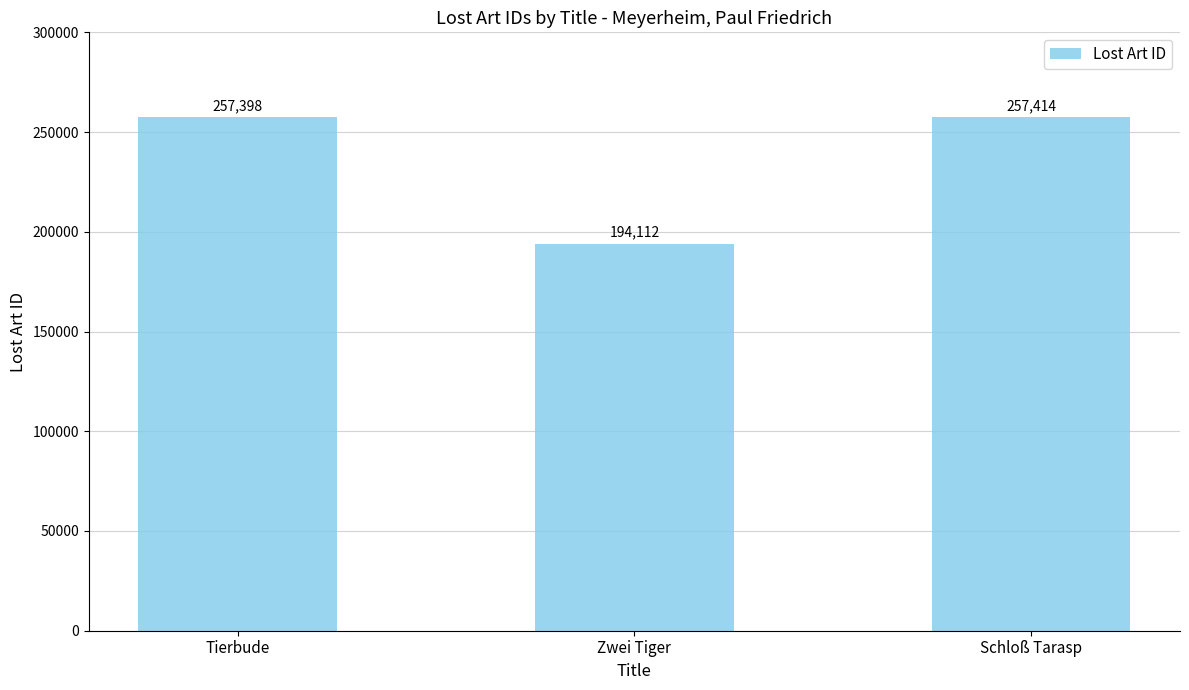

List the labels in order of value, largest first.

Schloß Tarasp, Tierbude, Zwei Tiger